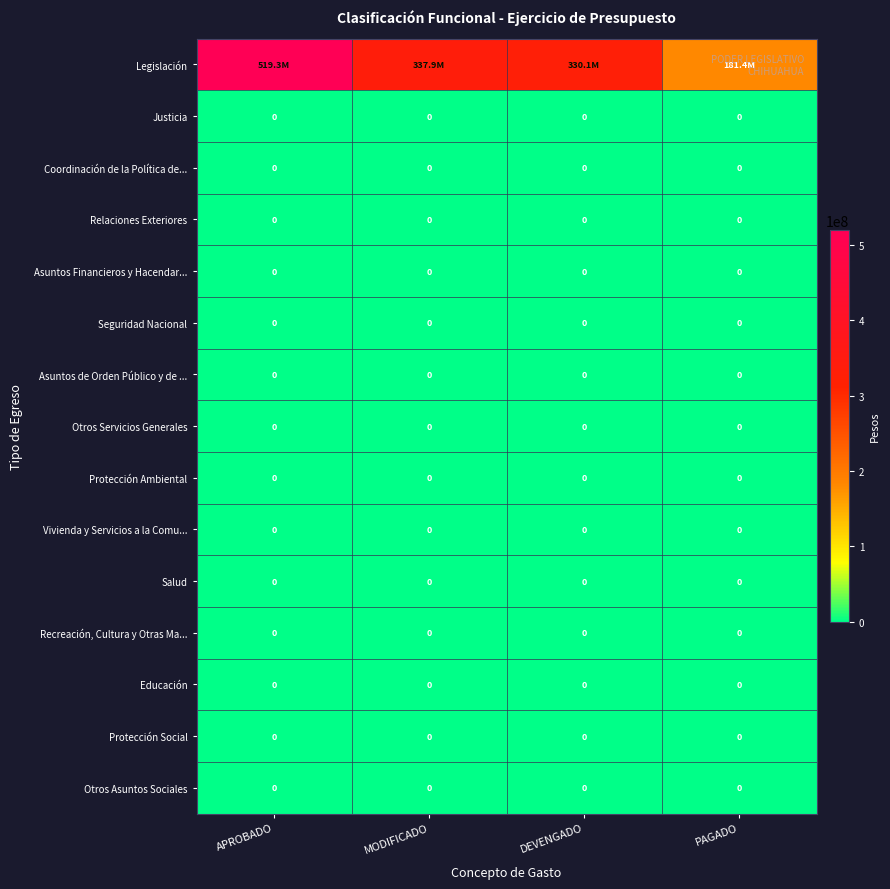

What is the difference between the highest and lowest values at APROBADO?

519289839